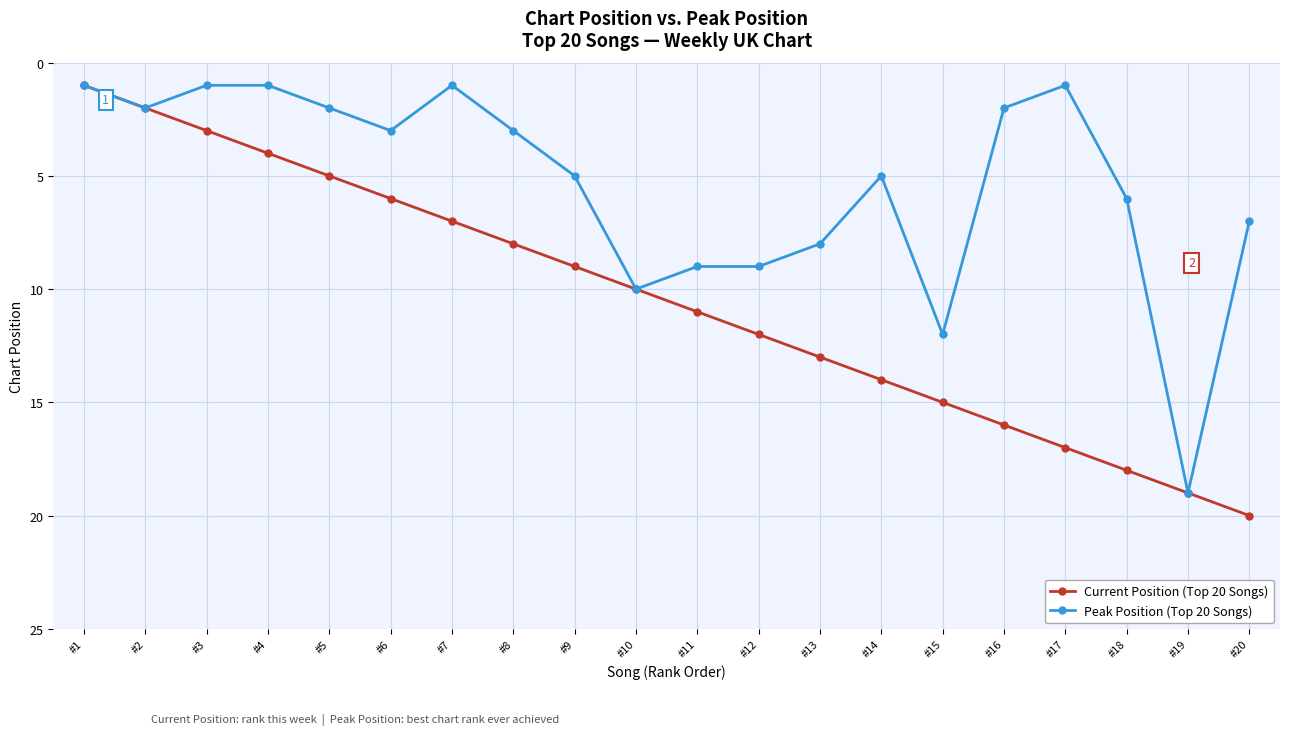

Reading right to left, extract all data points from this chart.

Current Position (Top 20 Songs): 20	19	18	17	16	15	14	13	12	11	10	9	8	7	6	5	4	3	2	1
Peak Position (Top 20 Songs): 7	19	6	1	2	12	5	8	9	9	10	5	3	1	3	2	1	1	2	1